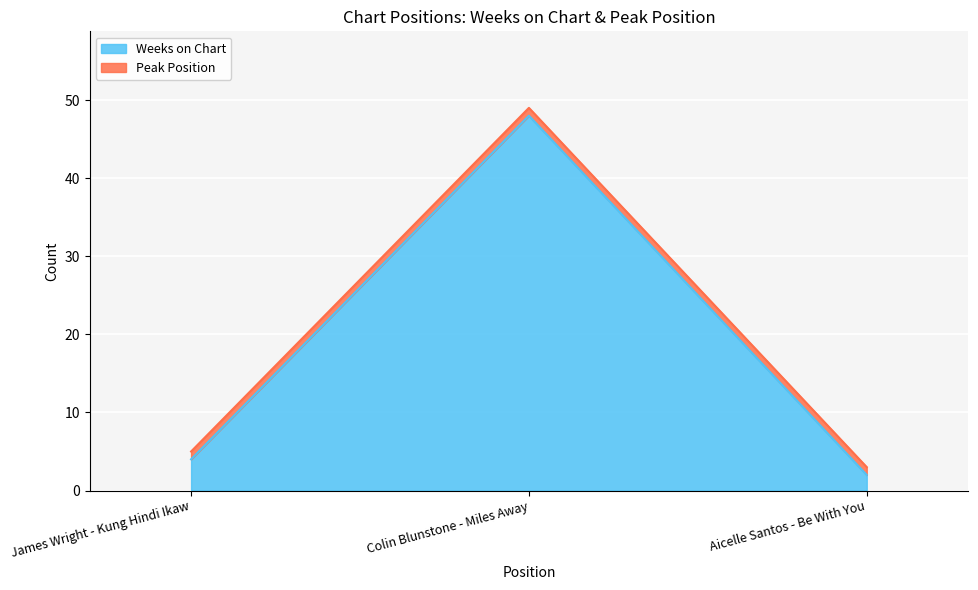

Reading left to right, extract all data points from this chart.

4	48	2